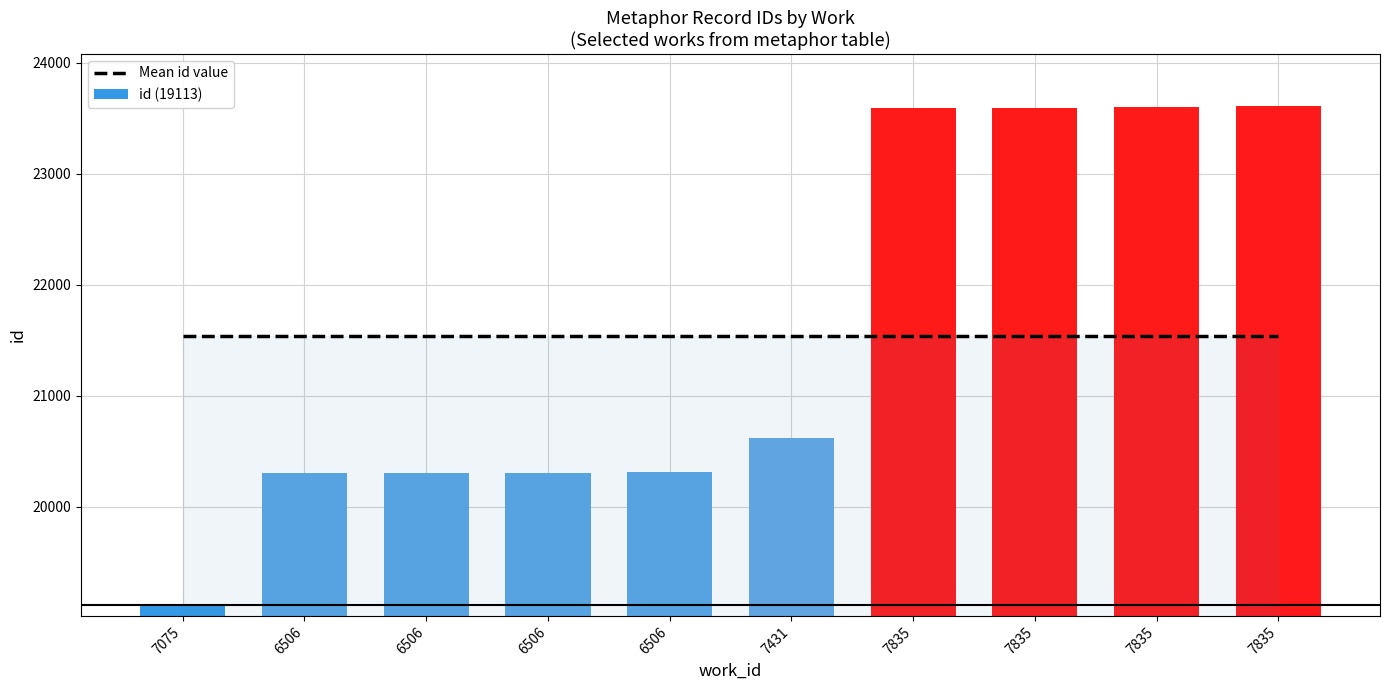

What is the greatest value displayed?

23607